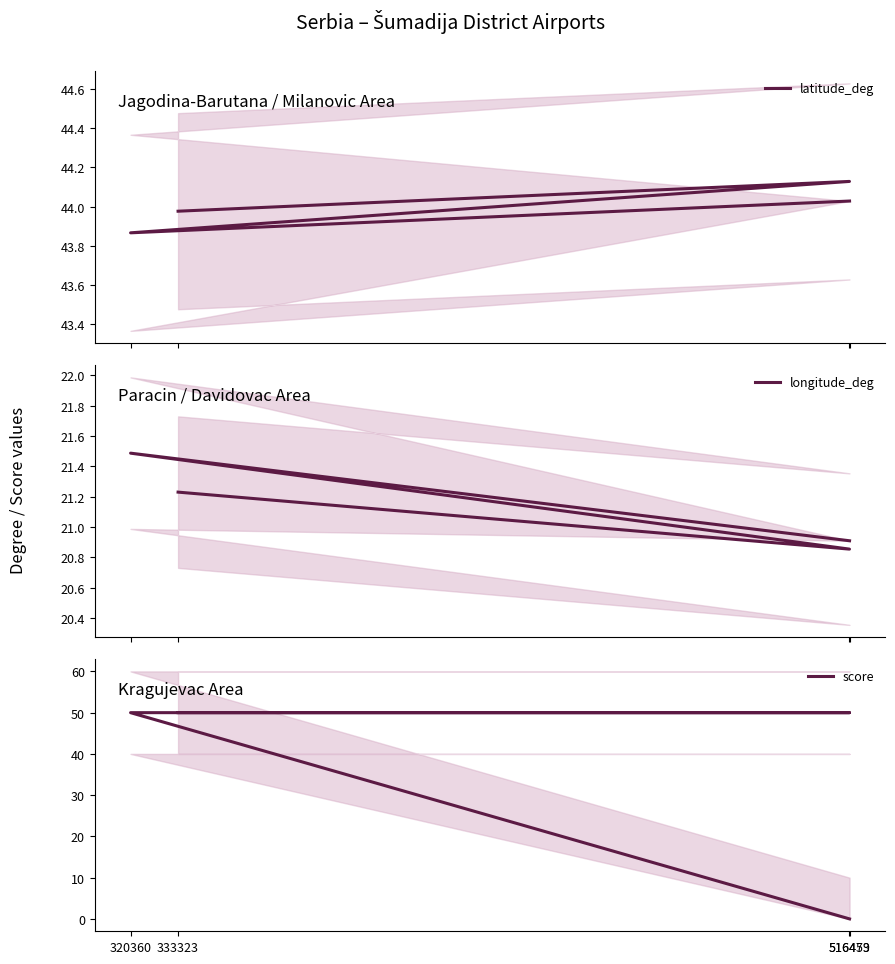

How many intersections are there between longitude_deg and score?

1